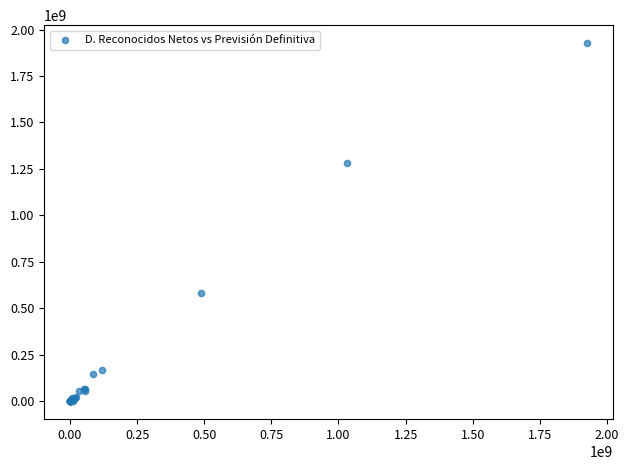

What Y value in the scatter plot is closest to 963498290?

1284112960.0